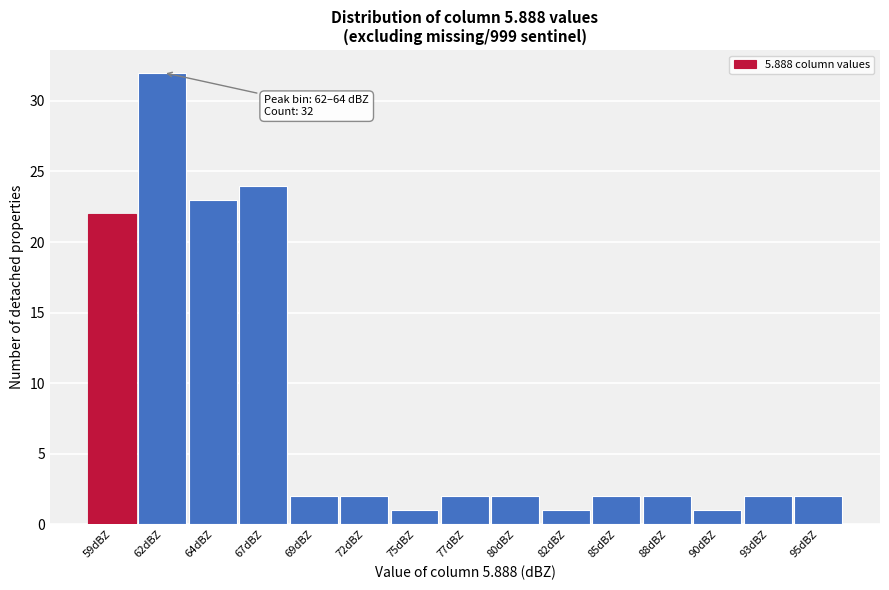

Reading left to right, what are all the values shown in this chart?

59dBZ=22	62dBZ=32	64dBZ=23	67dBZ=24	69dBZ=2	72dBZ=2	75dBZ=1	77dBZ=2	80dBZ=2	82dBZ=1	85dBZ=2	88dBZ=2	90dBZ=1	93dBZ=2	95dBZ=2